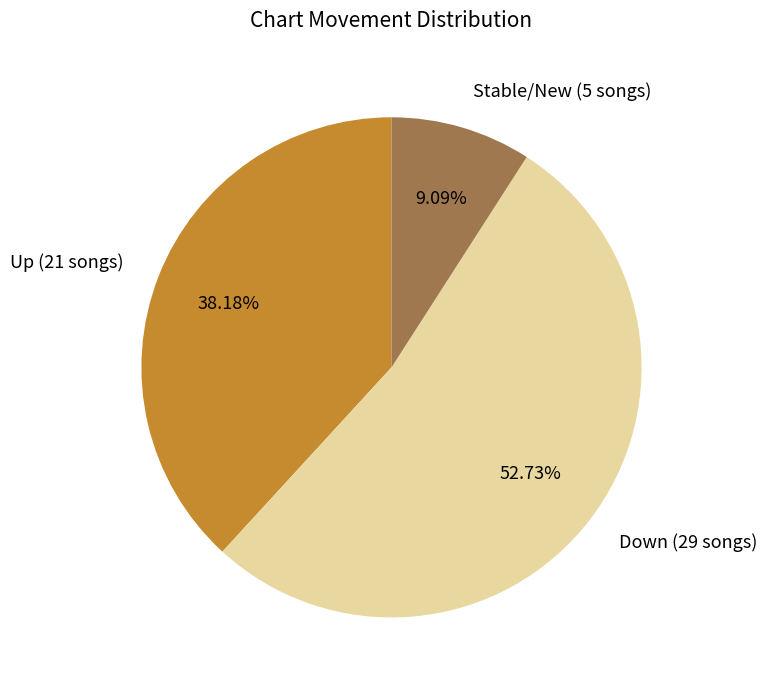

How many slices are in this pie chart?

3